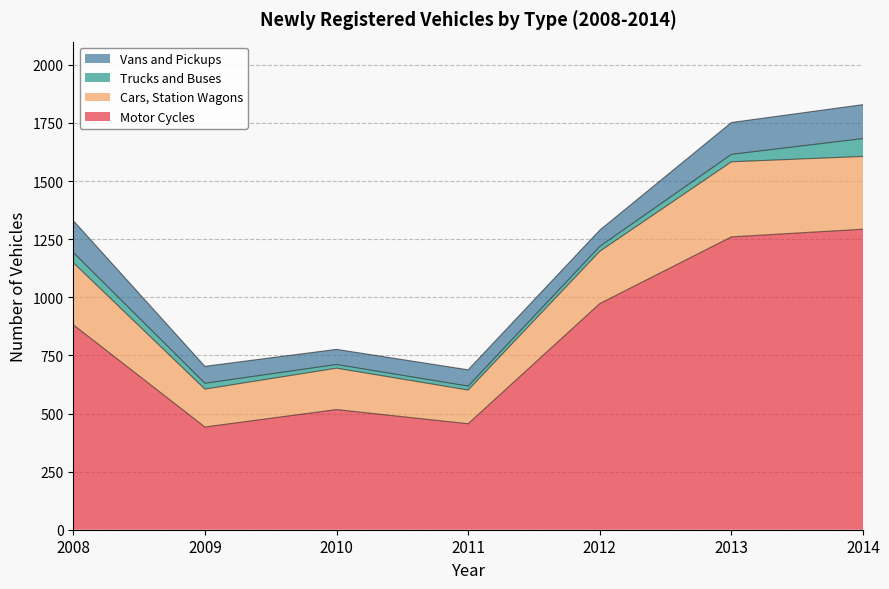

True or false: Cars, Station Wagons has more than 0 points higher than both neighbors.

True